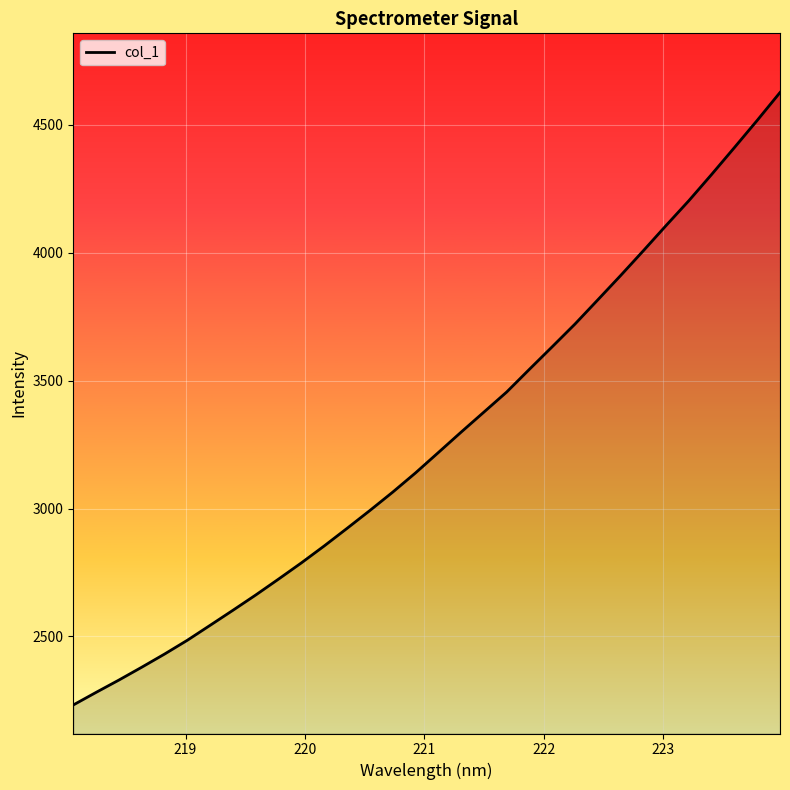

What is the difference between the maximum and minimum values?

2395.2